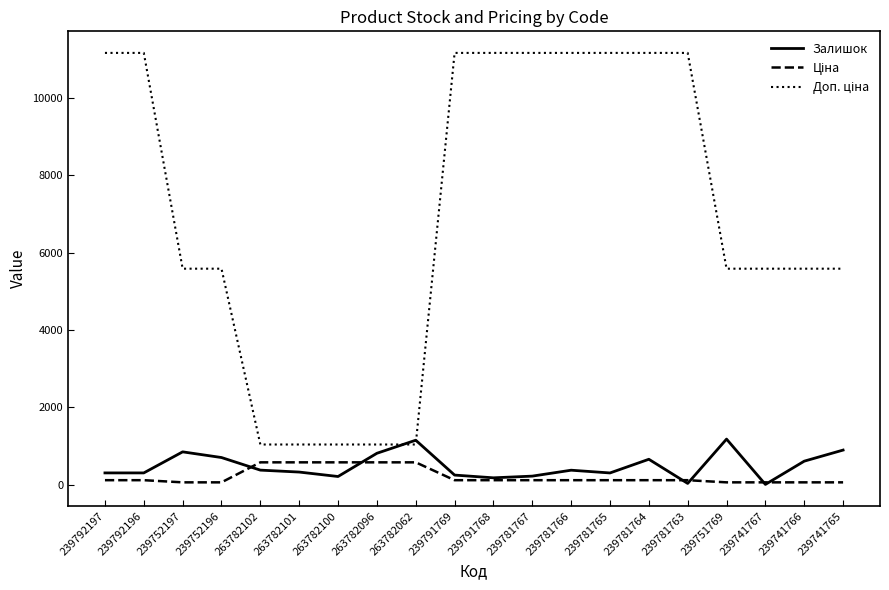

In Залишок, how many points are higher than both neighbors (excluding endpoints)?

5